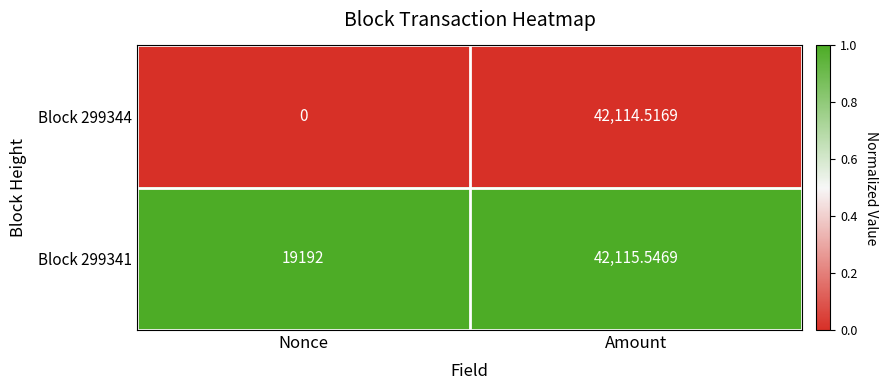

At which category does the chart reach its peak across all series?

Amount